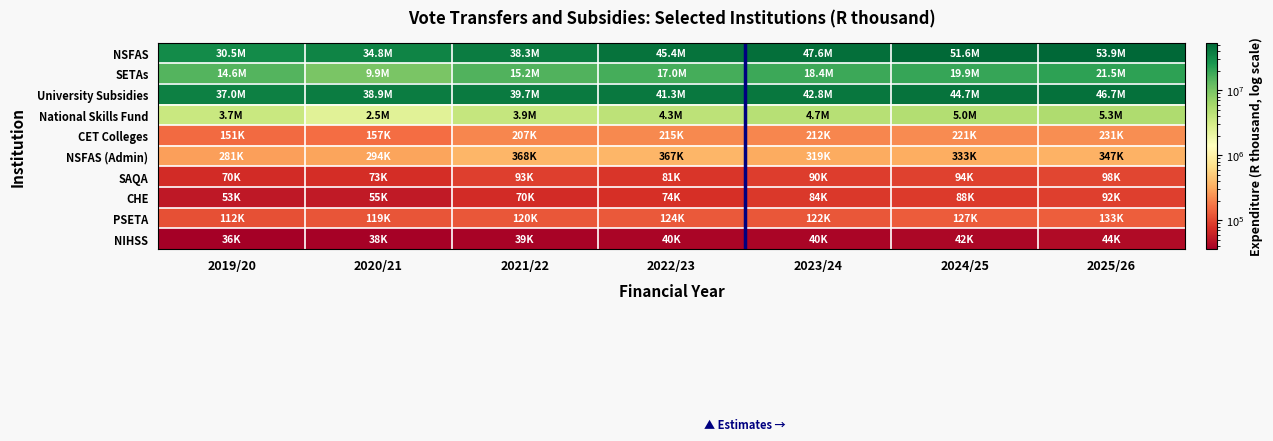

Which label corresponds to the smallest value in the chart?

2019/20